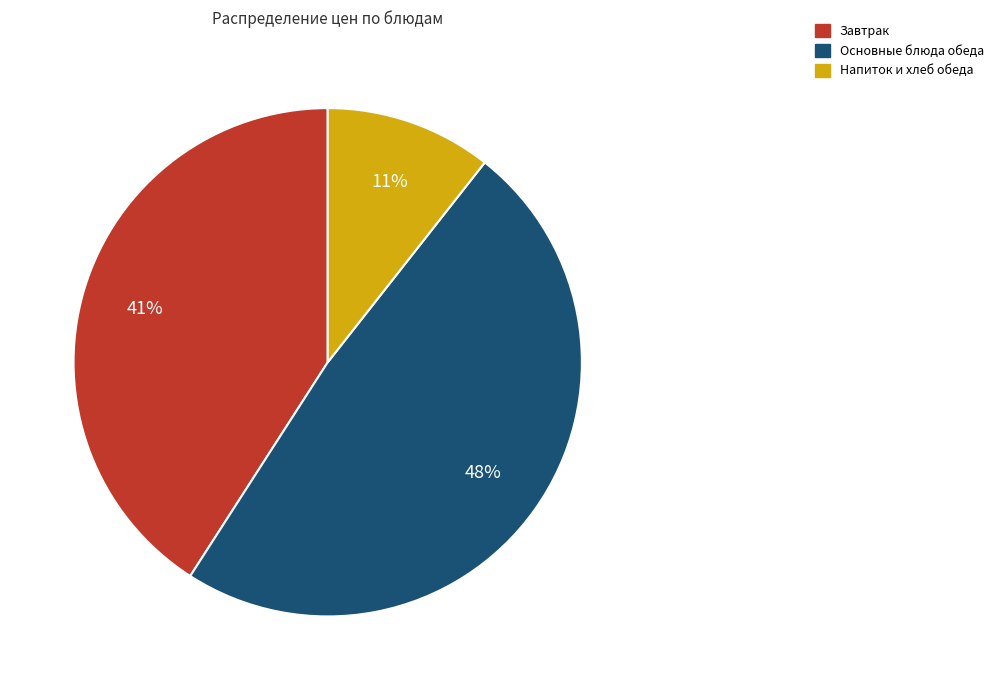

Is there a majority slice in this chart?

No